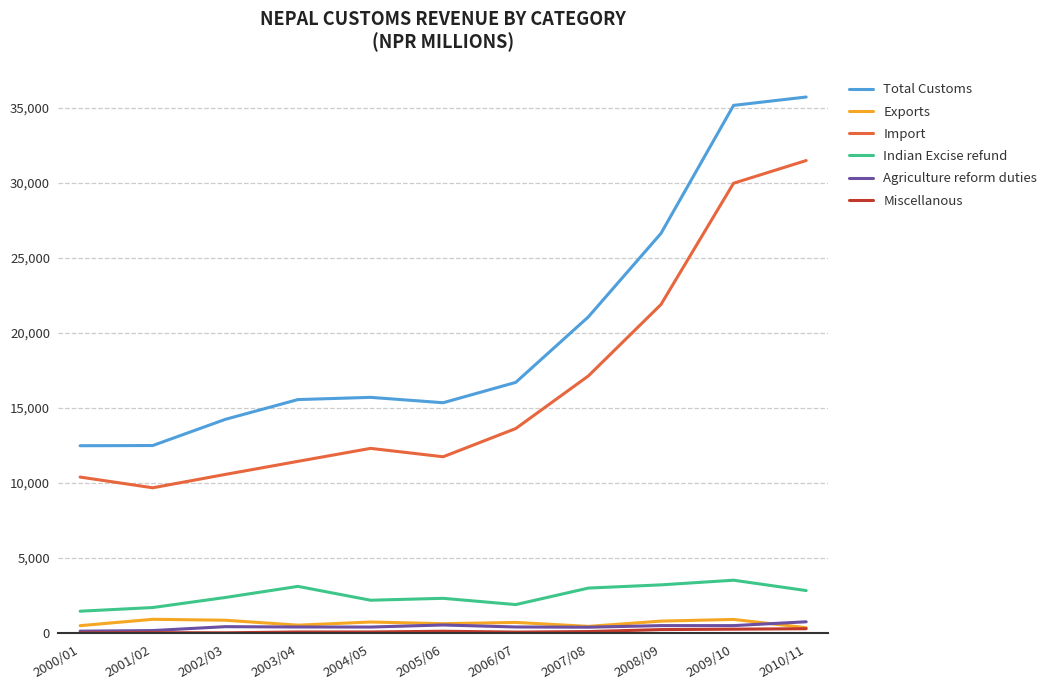

Which series has the widest spread of values?

Total Customs